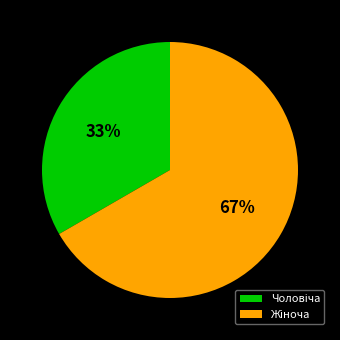

To the nearest percent, what is the average slice percentage?

50%